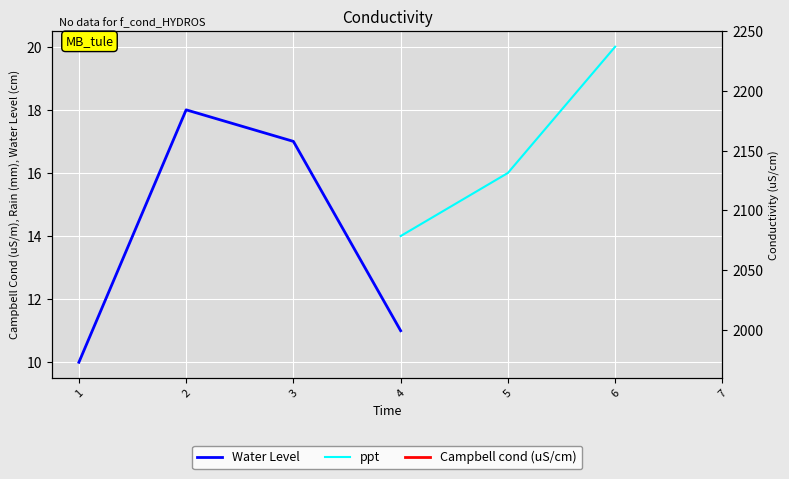

How many data points does each series have?

7